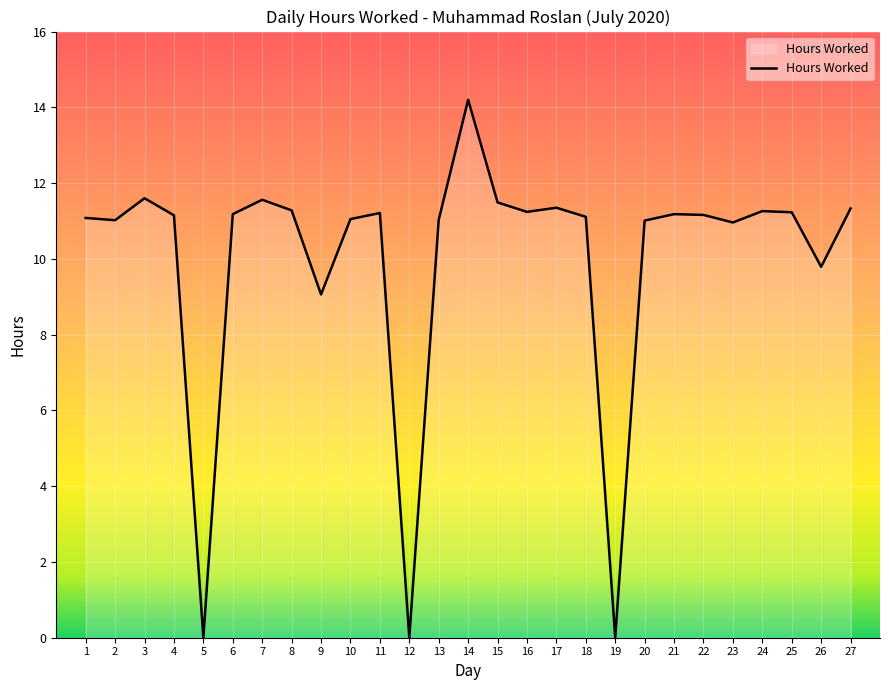

What is the maximum value shown in the chart?

14.2